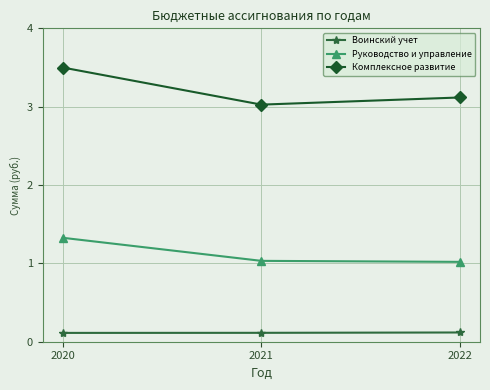

True or false: Комплексное развитие has a value of 4.8 at 2020.

False